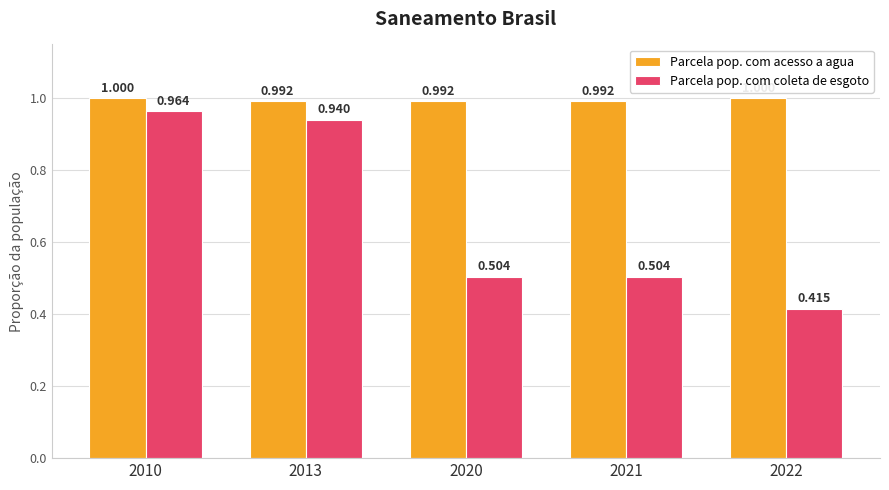

Rank the series by their maximum value, from highest to lowest.

Parcela pop. com acesso a agua, Parcela pop. com coleta de esgoto